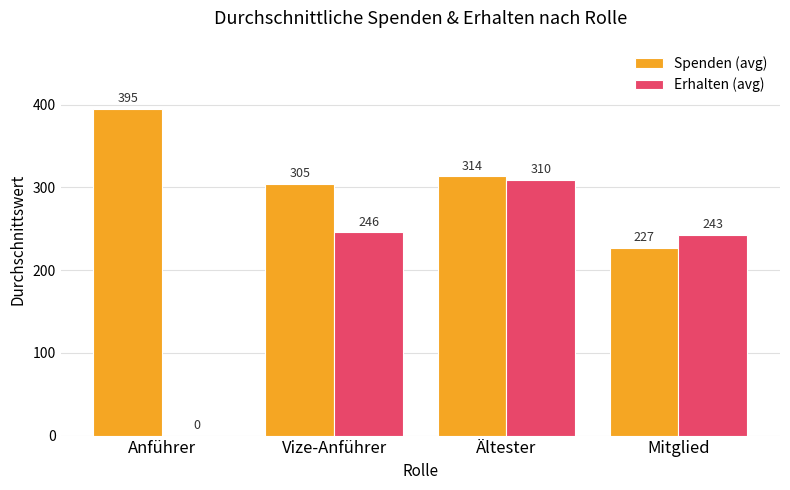

What is the greatest value displayed?

395.0